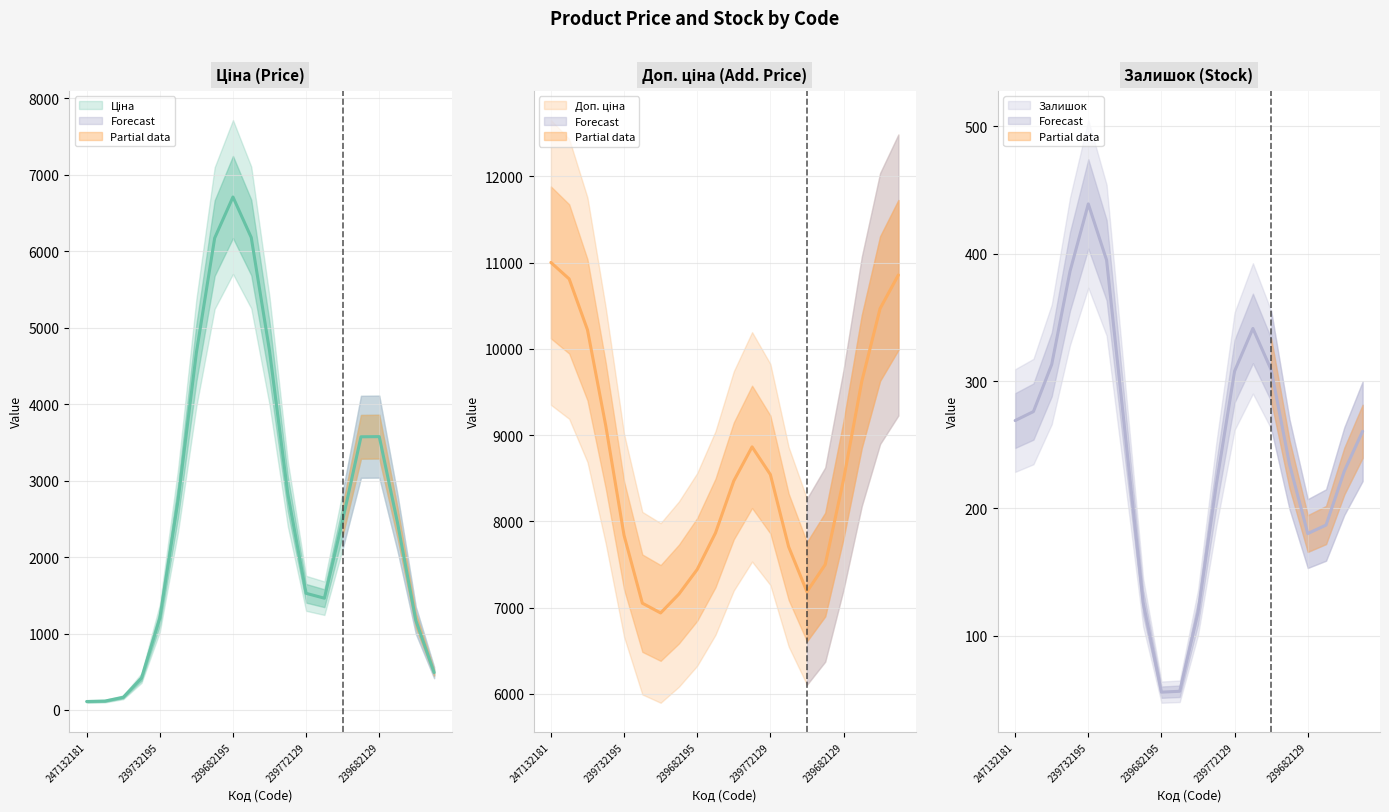

What is the label of the 8th point from the right?

239772129